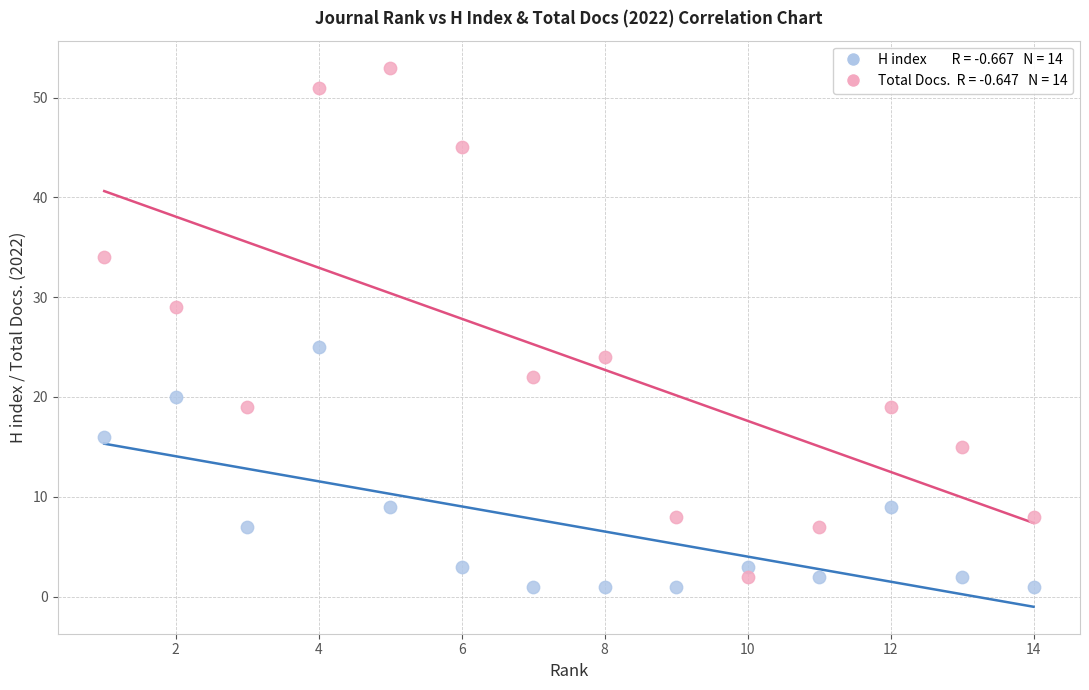

Across all data points, what is the range of Y values (max minus min)?

52